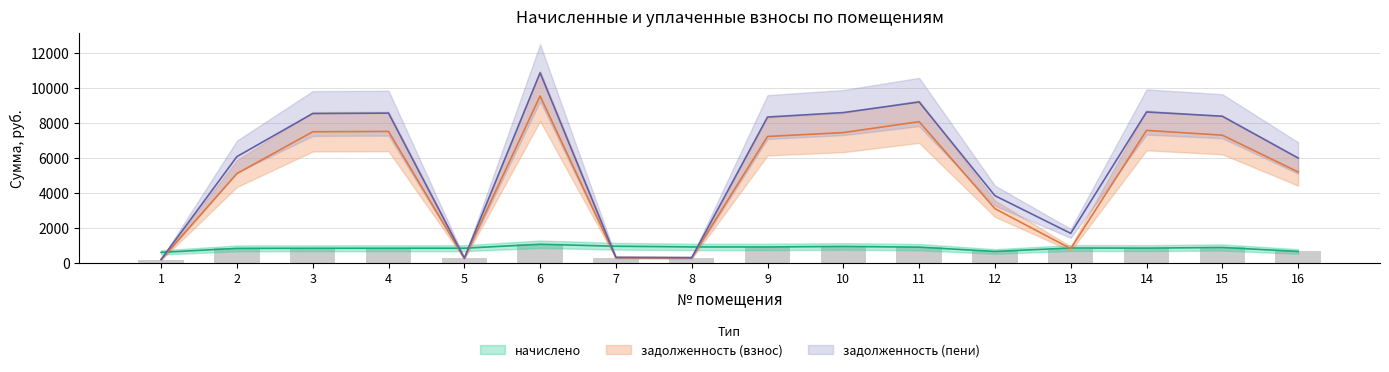

List the labels in order of начислено value, smallest first.

1, 12, 16, 2, 3, 4, 5, 14, 13, 15, 11, 9, 8, 10, 7, 6